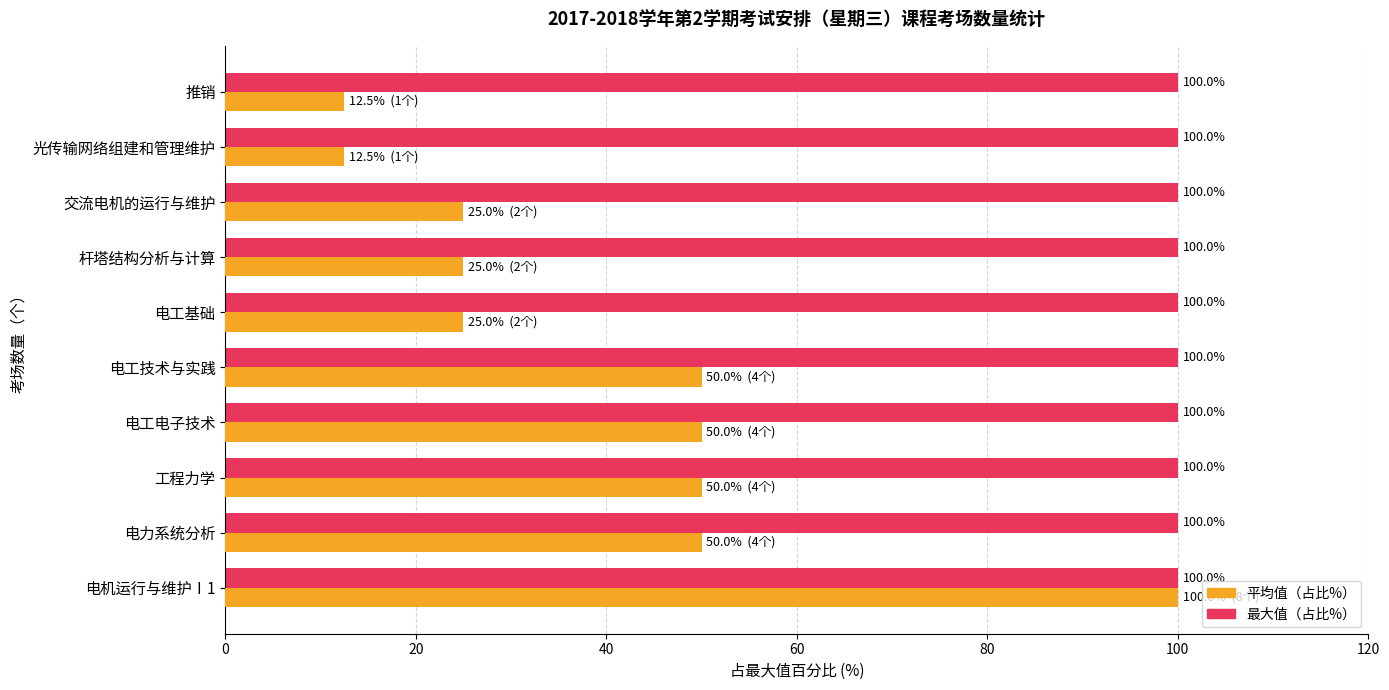

Is it true that 平均值（占比%） equals 12.5 at 光传输网络组建和管理维护?

True